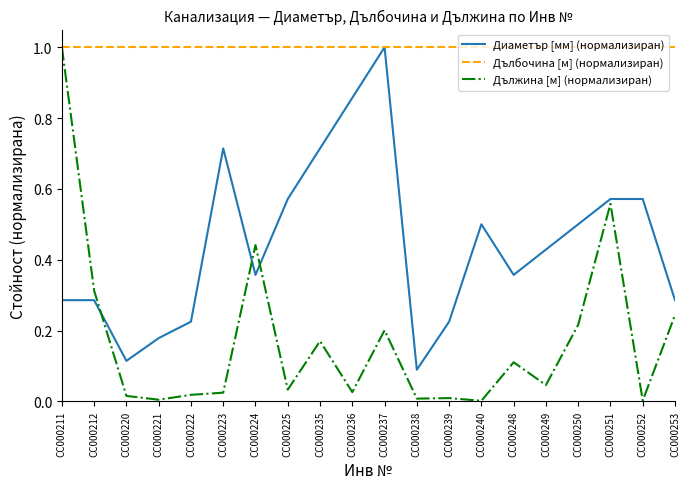

What are all the series names shown in the legend?

Диаметър [мм] (нормализиран), Дълбочина [м] (нормализиран), Дължина [м] (нормализиран)